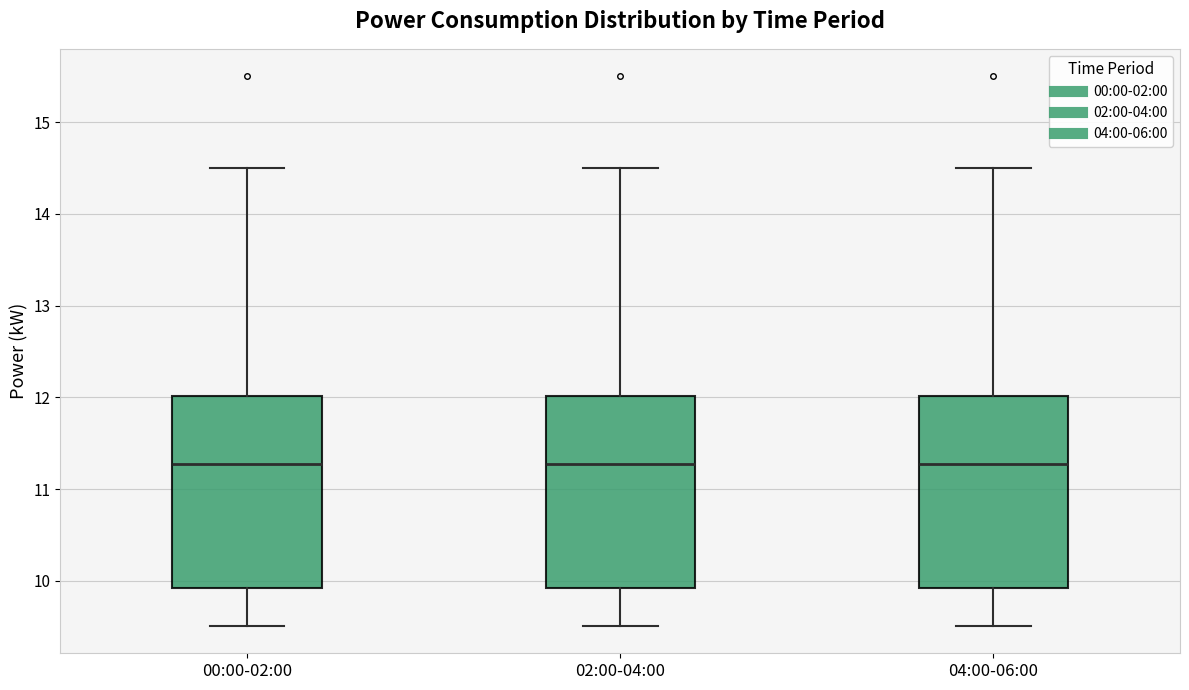

Where does the median line of the box for 00:00-02:00 sit on the y-axis? The values are not printed on the chart, so give them approximately, as read against the axis.

11.3